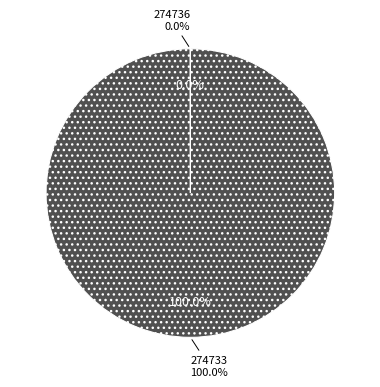

To the nearest percent, what is the difference between the 274733 and 274736 slice percentages?

100%